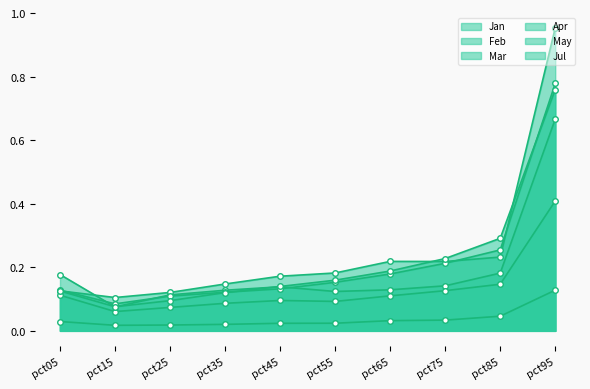

What is the minimum value for May?

0.1